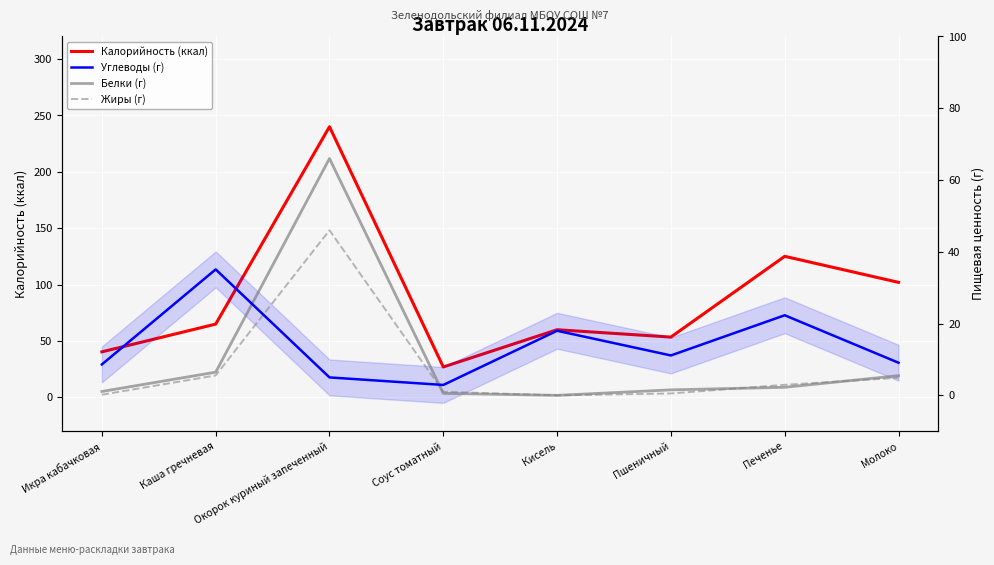

Where does the Жиры (г) series first go above 2?

Каша гречневая